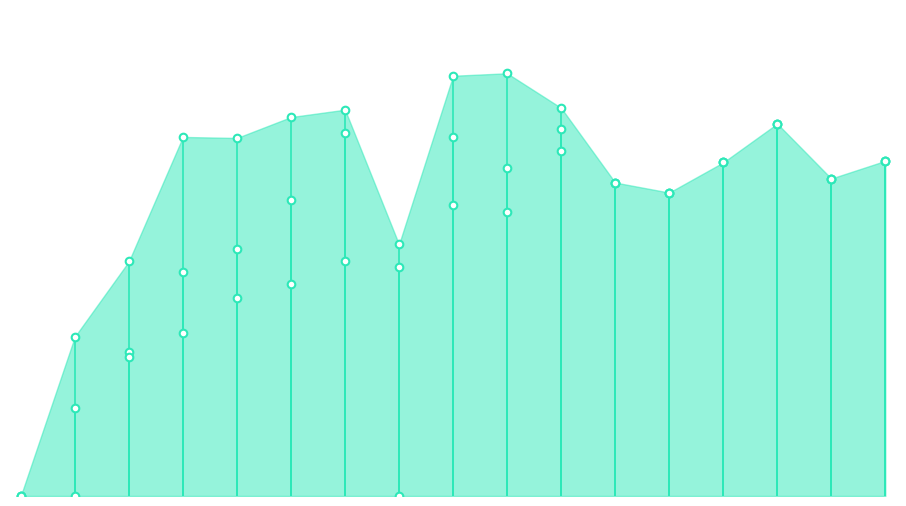

Which series contains the lowest Y value?

CypC 11